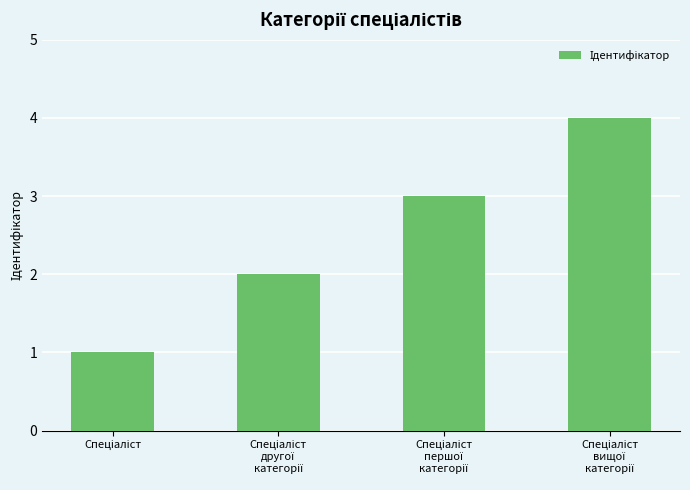

What is the greatest value displayed?

4